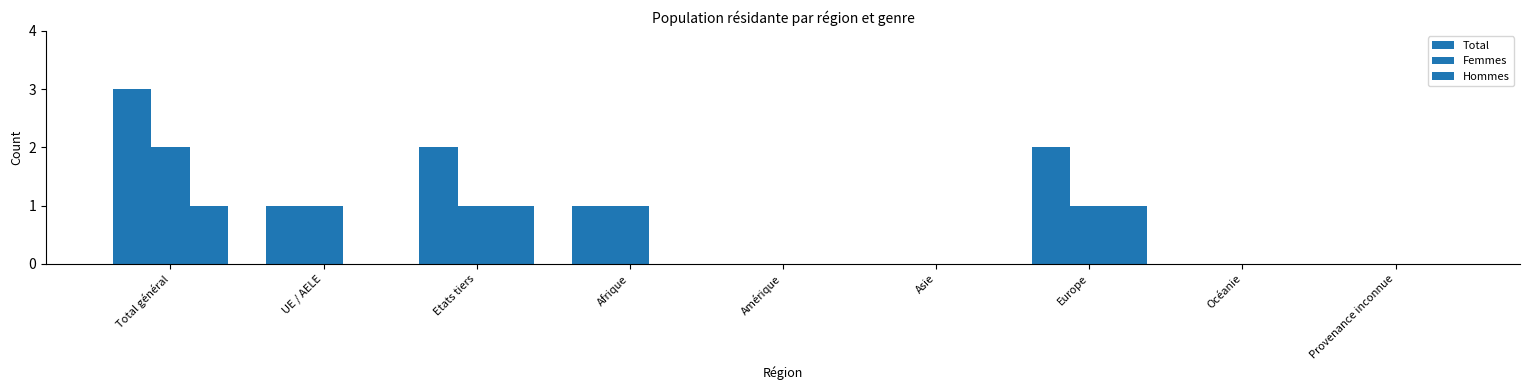

What is the difference between the Hommes values at Europe and Afrique?

1